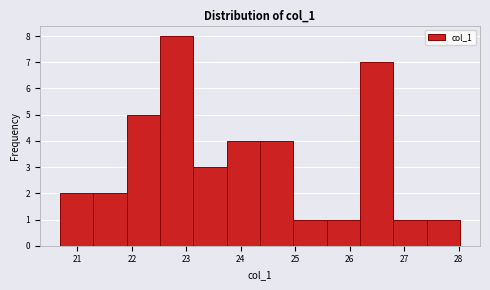

Reading left to right, transcribe this chart: for each bar, give the range it covers on the x-axis and its height. Neither the bar edges nor the heights are printed on the chart, so give them approximately, as read against the axes.

20.7 to 21.3: 2
21.3 to 21.9: 2
21.9 to 22.5: 5
22.5 to 23.1: 8
23.1 to 23.7: 3
23.7 to 24.4: 4
24.4 to 25.0: 4
25.0 to 25.6: 1
25.6 to 26.2: 1
26.2 to 26.8: 7
26.8 to 27.4: 1
27.4 to 28.0: 1